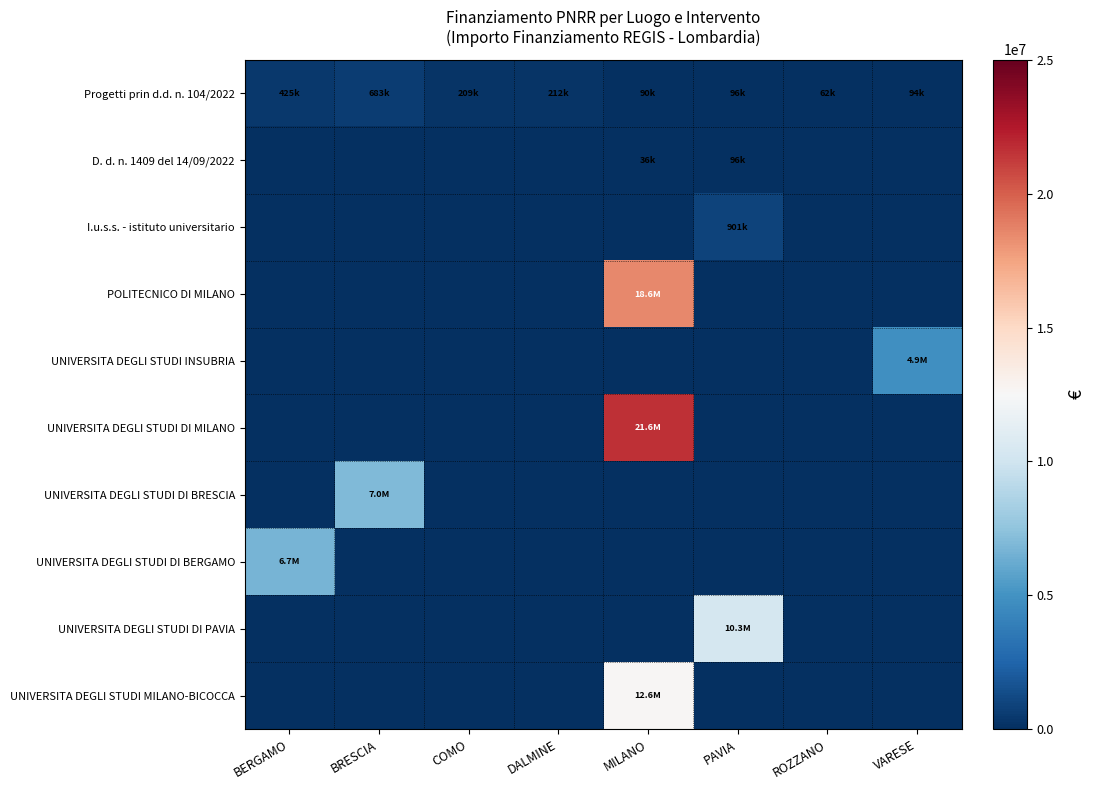

What is the greatest value displayed?

21615132.0